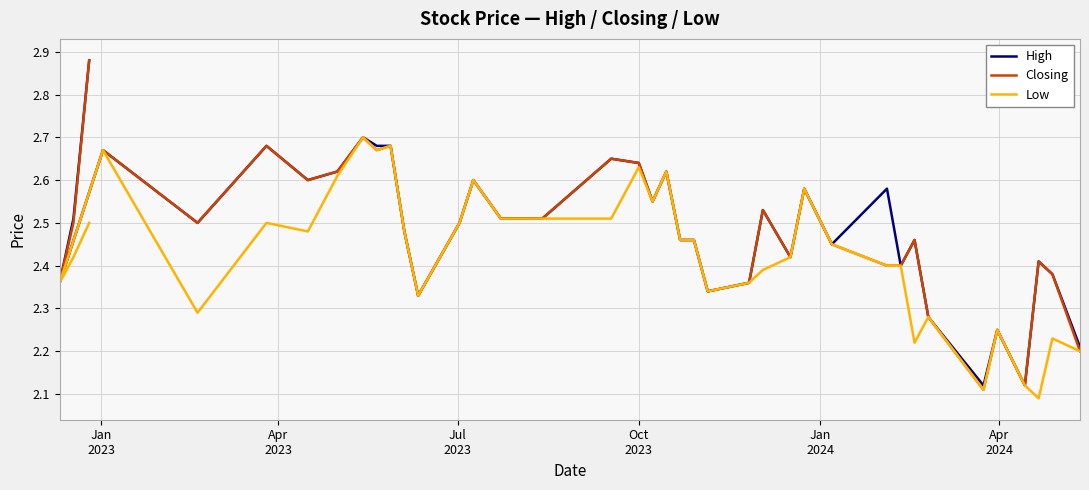

Which series has the largest total across all categories?

High